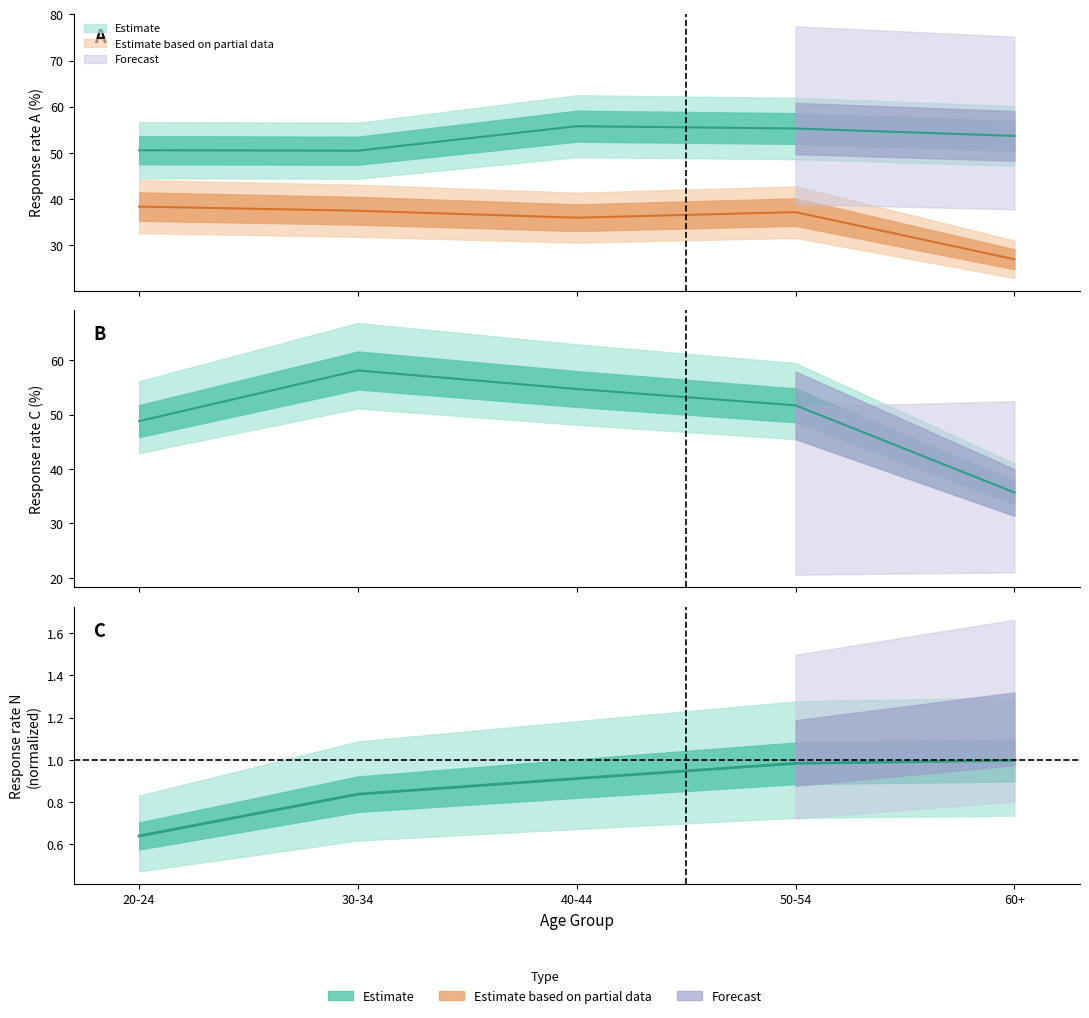

True or false: C has a value of 36.0 at 50-54.

False